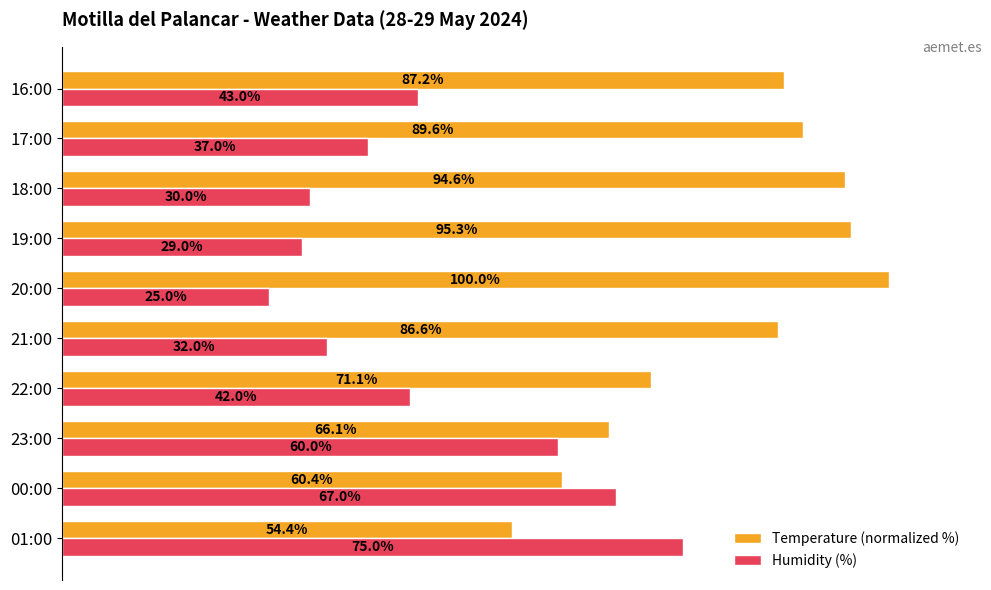

At which category does the chart reach its peak across all series?

20:00